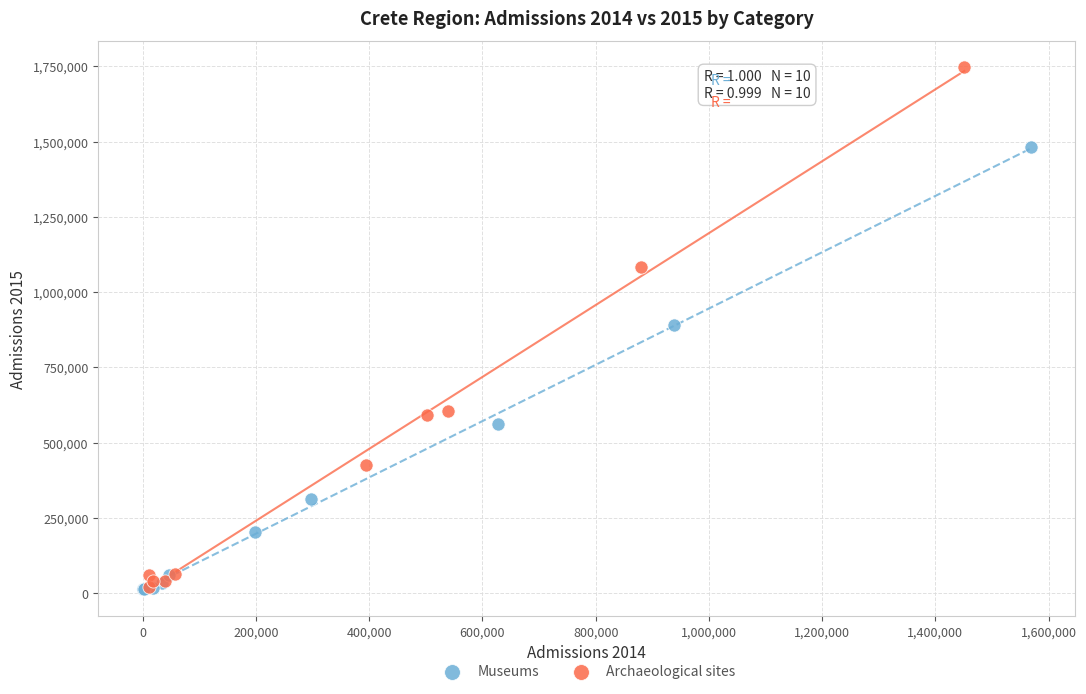

Which series contains the highest Y value?

Archaeological sites